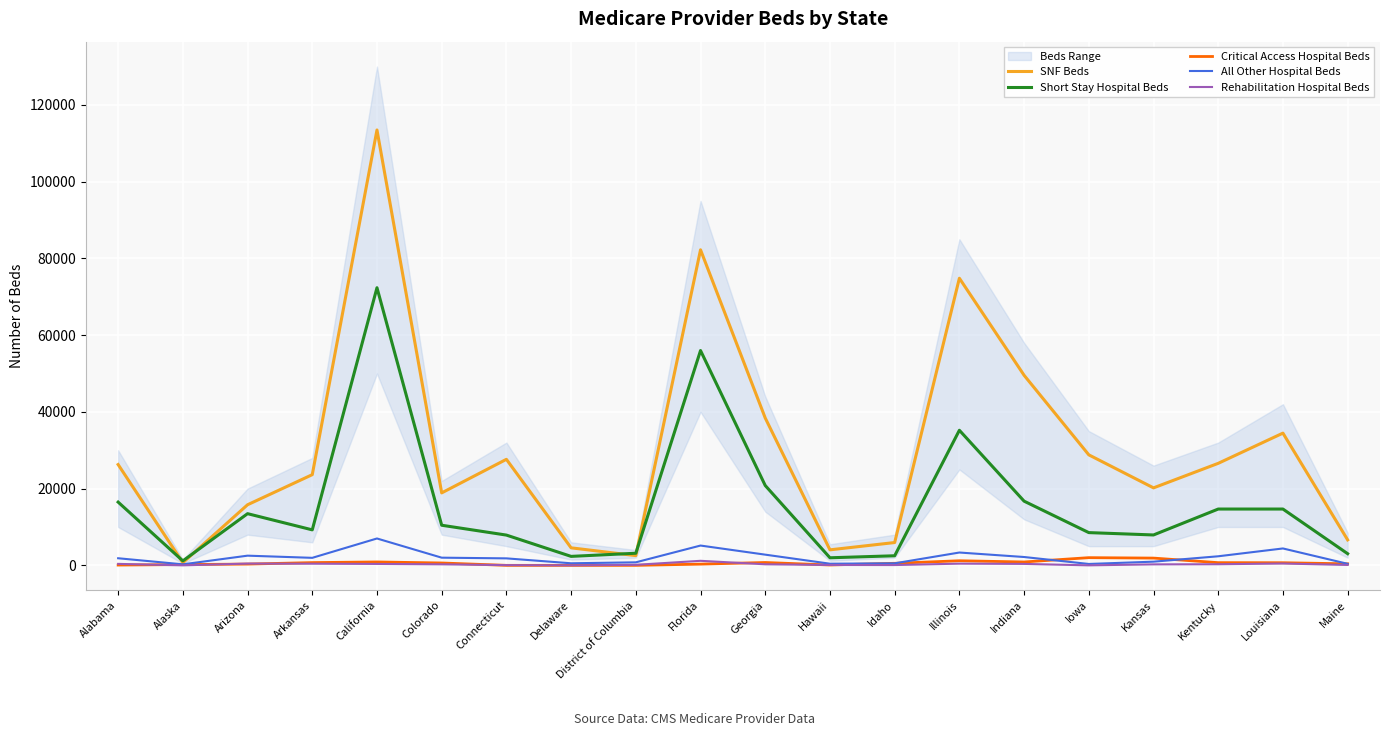

At which category does SNF Beds reach its first local valley?

Alaska